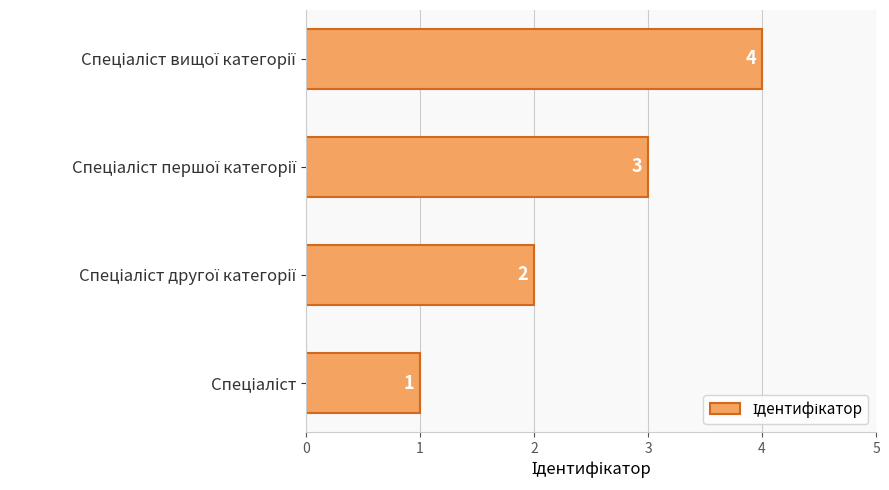

How many values are between 2 and 4?

3